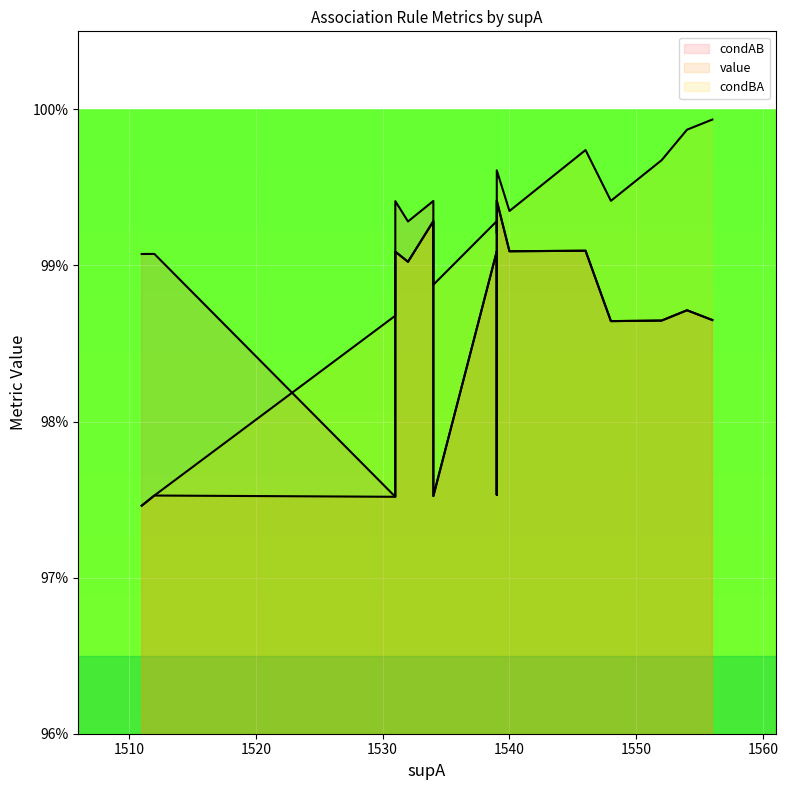

List the series in order of their peak value, highest first.

condBA, condAB, value